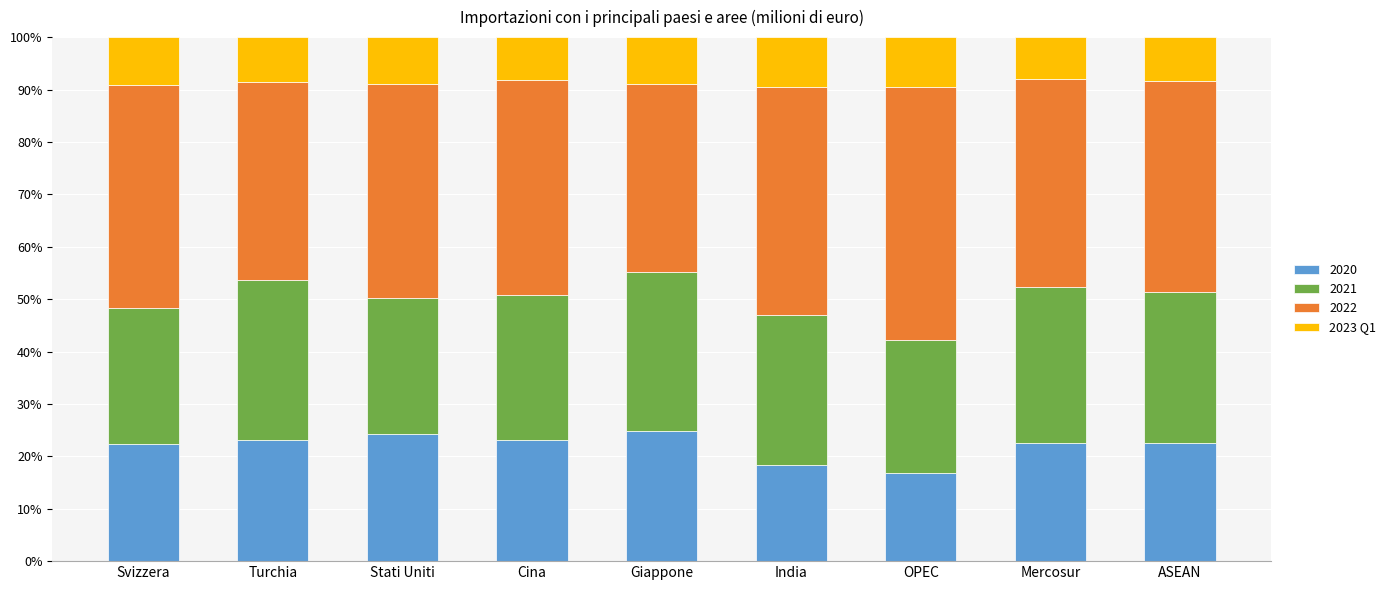

The 2020 series shows 22.5 at Mercosur. True or false?

True